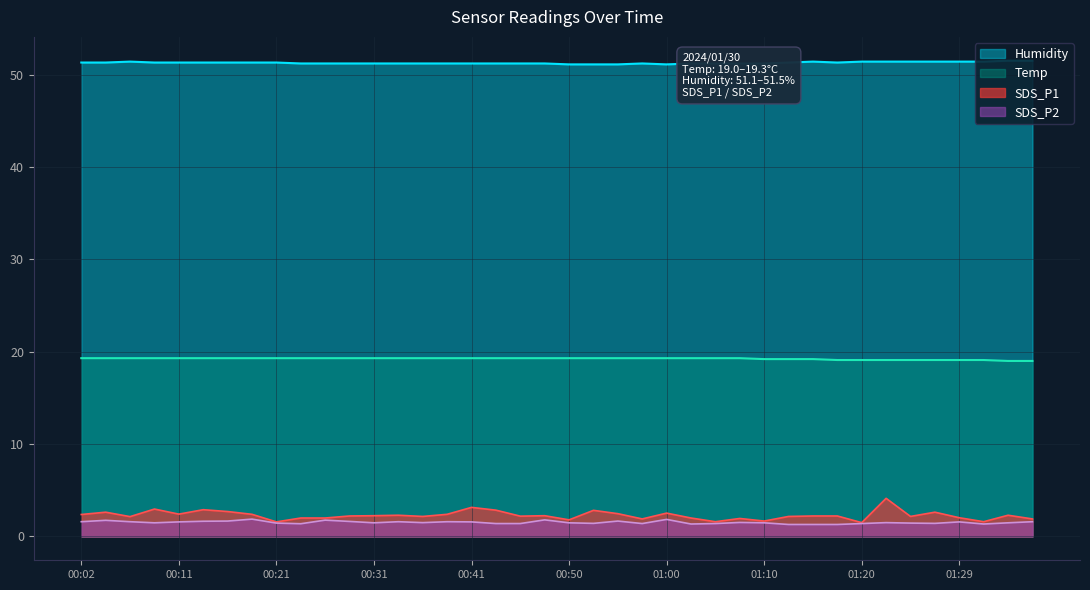

Is the value of SDS_P1 at 01:05 greater than the value of Humidity at 00:26?

No